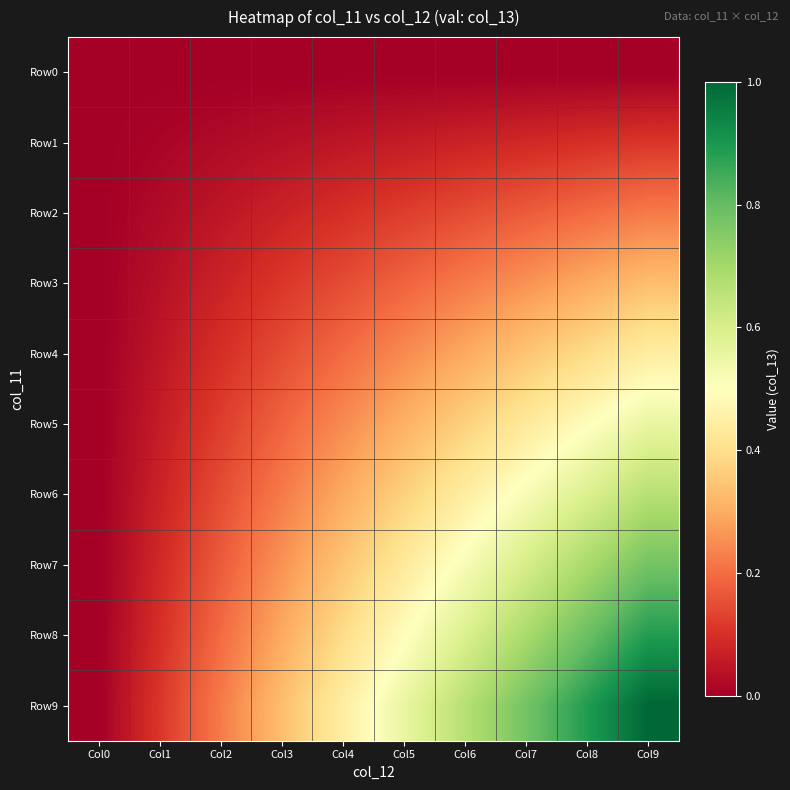

Which series has the largest range (max minus min)?

Row9